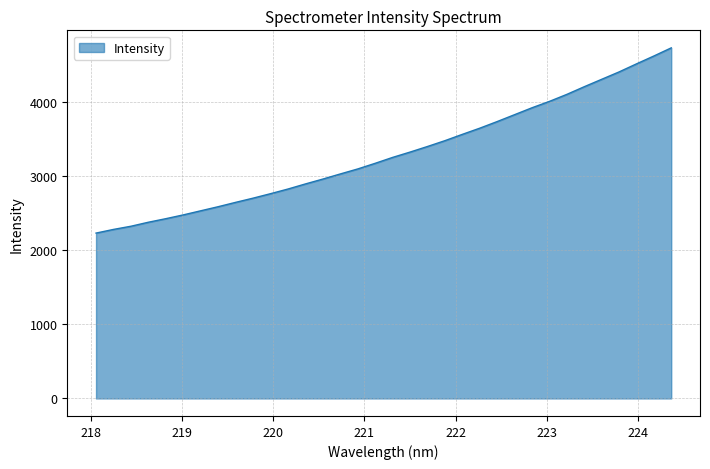

What is the greatest value displayed?

4723.6